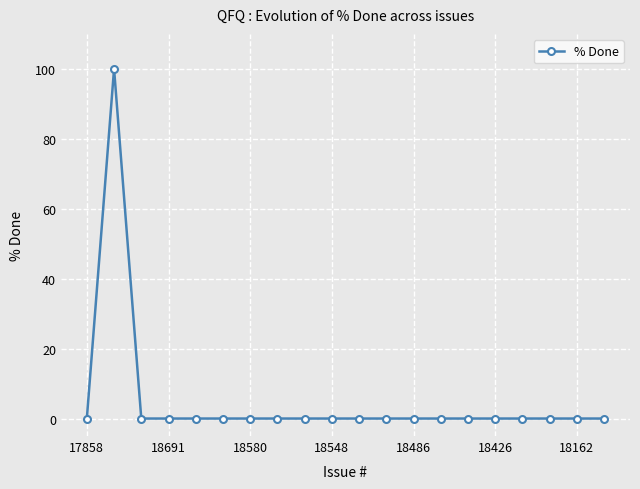

Count the number of categories in the chart.

20